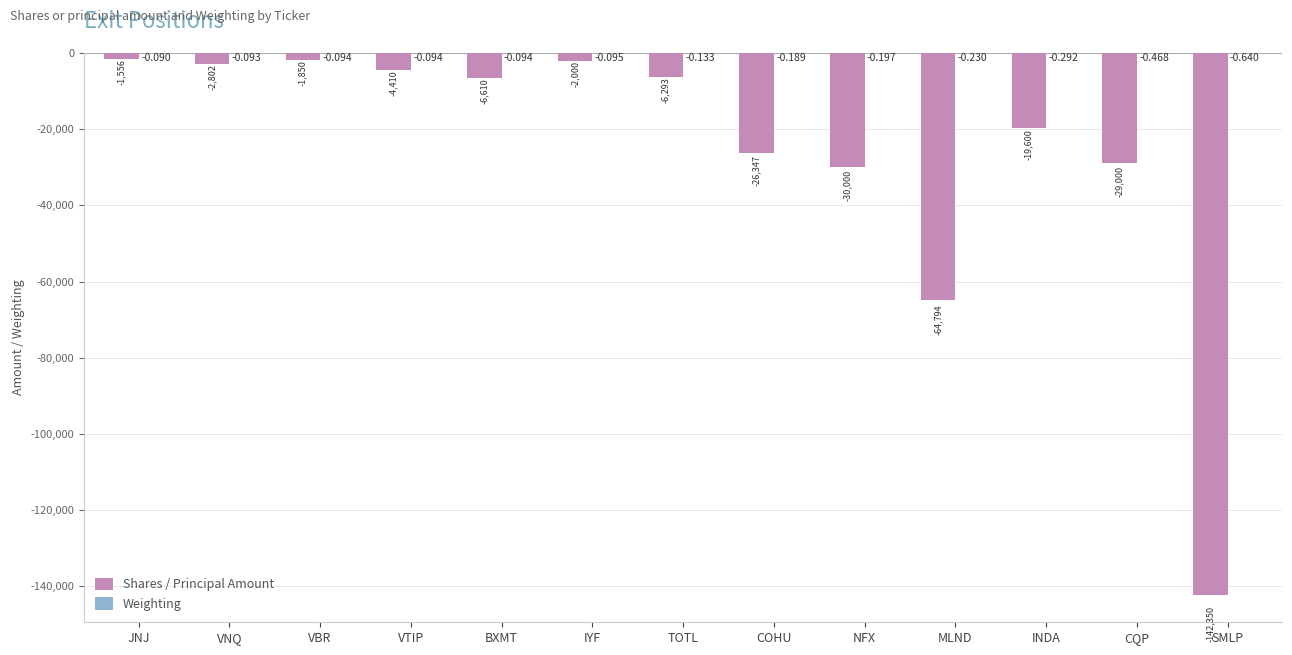

How many data points does each series have?

13